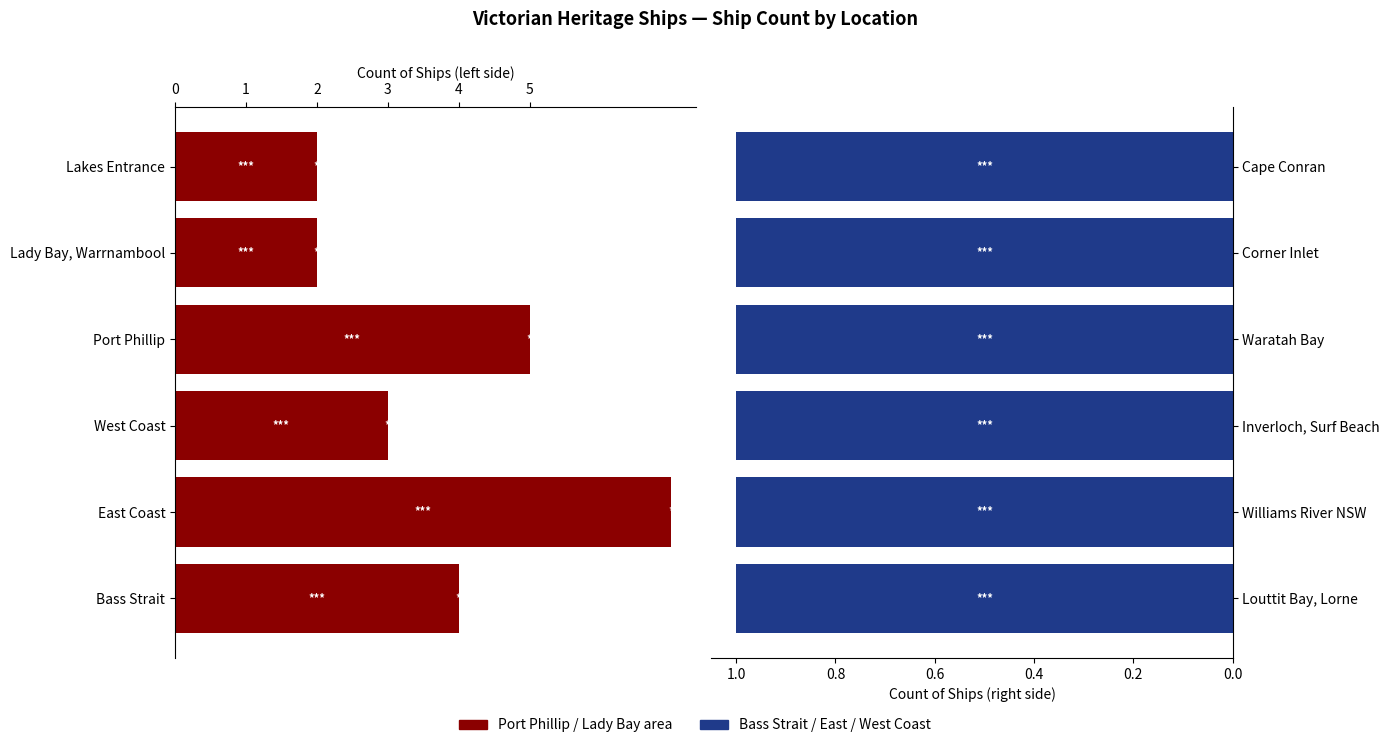

What are all the series names shown in the legend?

Port Phillip / Lady Bay area, Bass Strait / East / West Coast